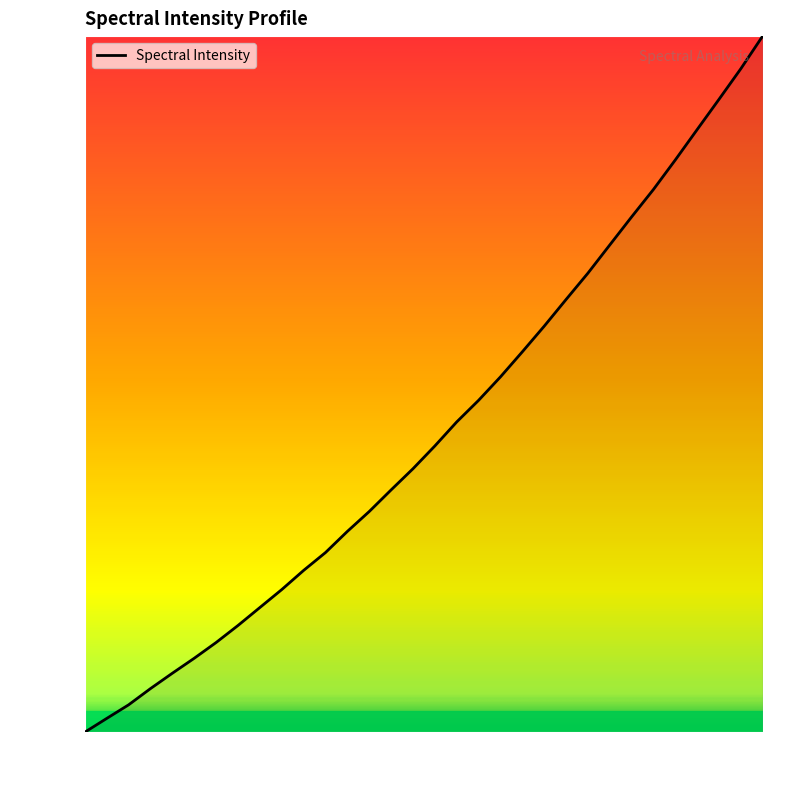

Reading left to right, transcribe all the data shown in this chart.

0.0	2.0	3.9	6.3	8.5	10.6	12.9	15.3	17.9	20.5	23.2	25.8	28.9	31.7	34.8	37.9	41.1	44.6	47.7	51.0	54.6	58.3	62.2	65.9	70.0	74.0	78.0	82.2	86.6	90.9	95.3	100.0